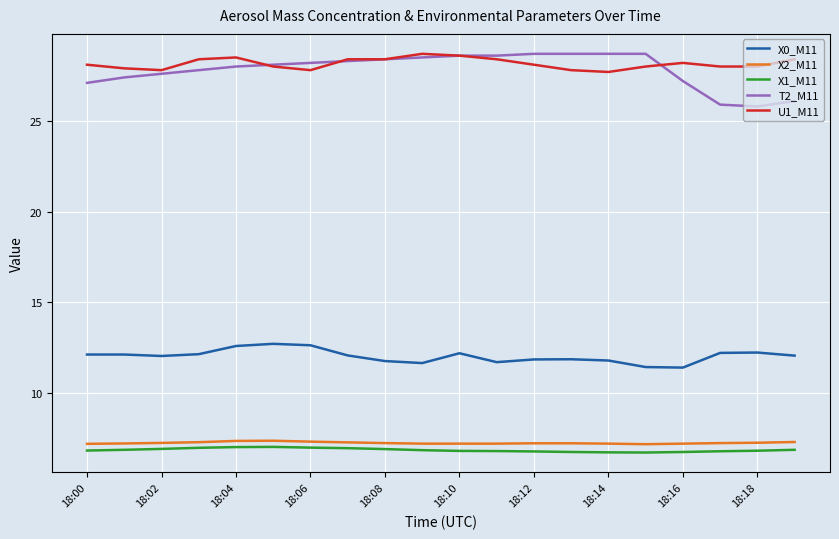

Which series has the widest spread of values?

T2_M11